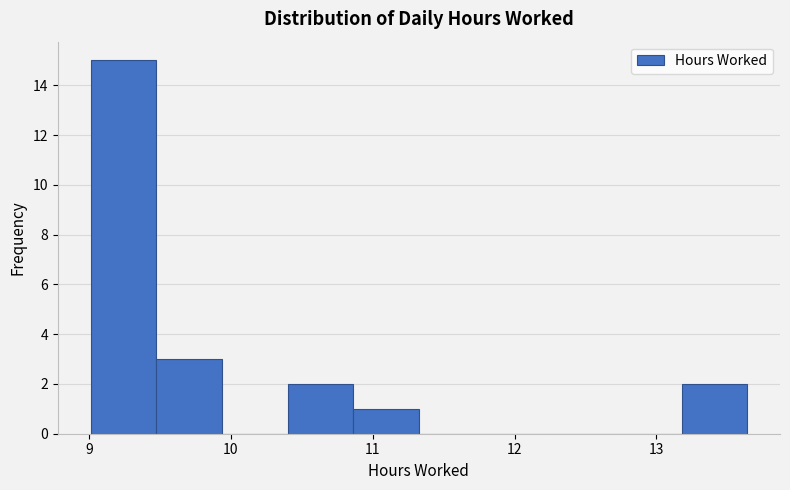

How tall is the bar that spans 10.9 to 11.3 on the x-axis? Neither the bar edges nor the heights are printed on the chart, so give them approximately, as read against the axes.

1